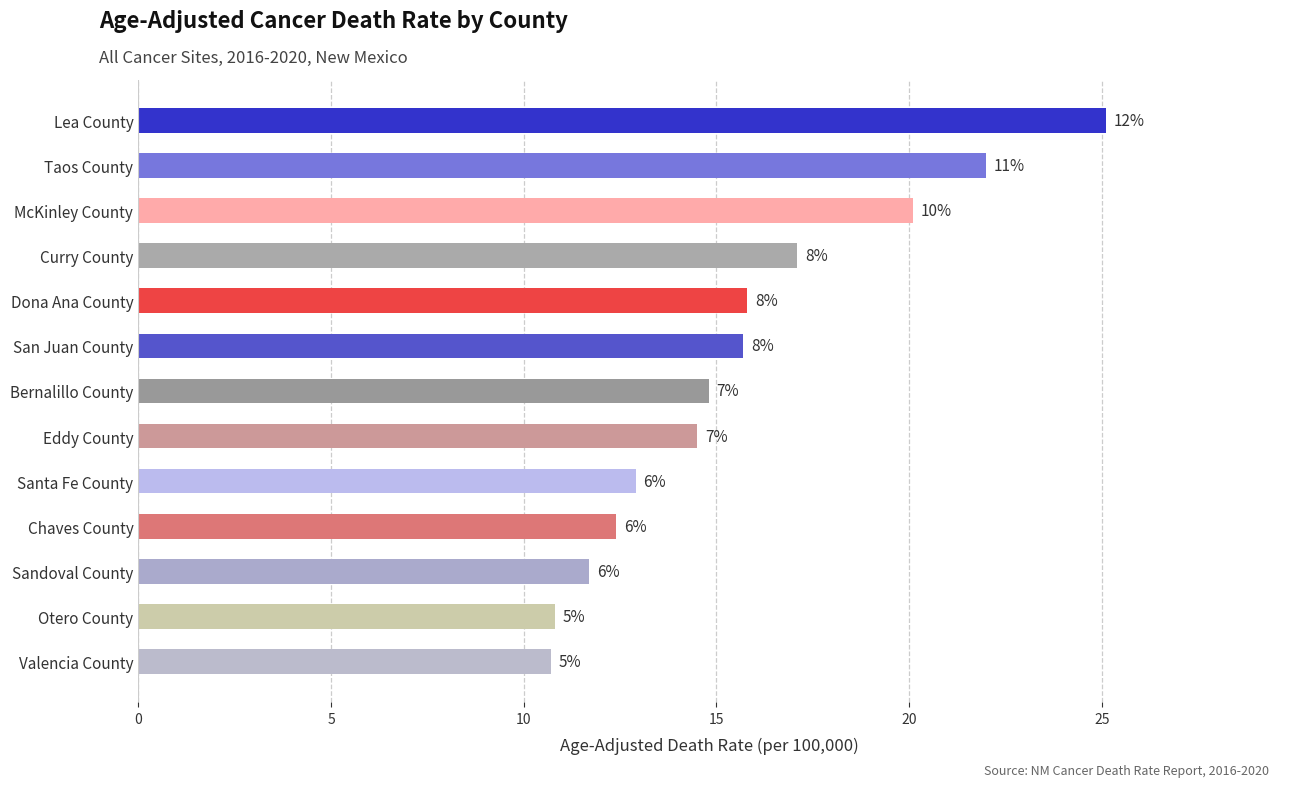

Are the bars horizontal?

Yes